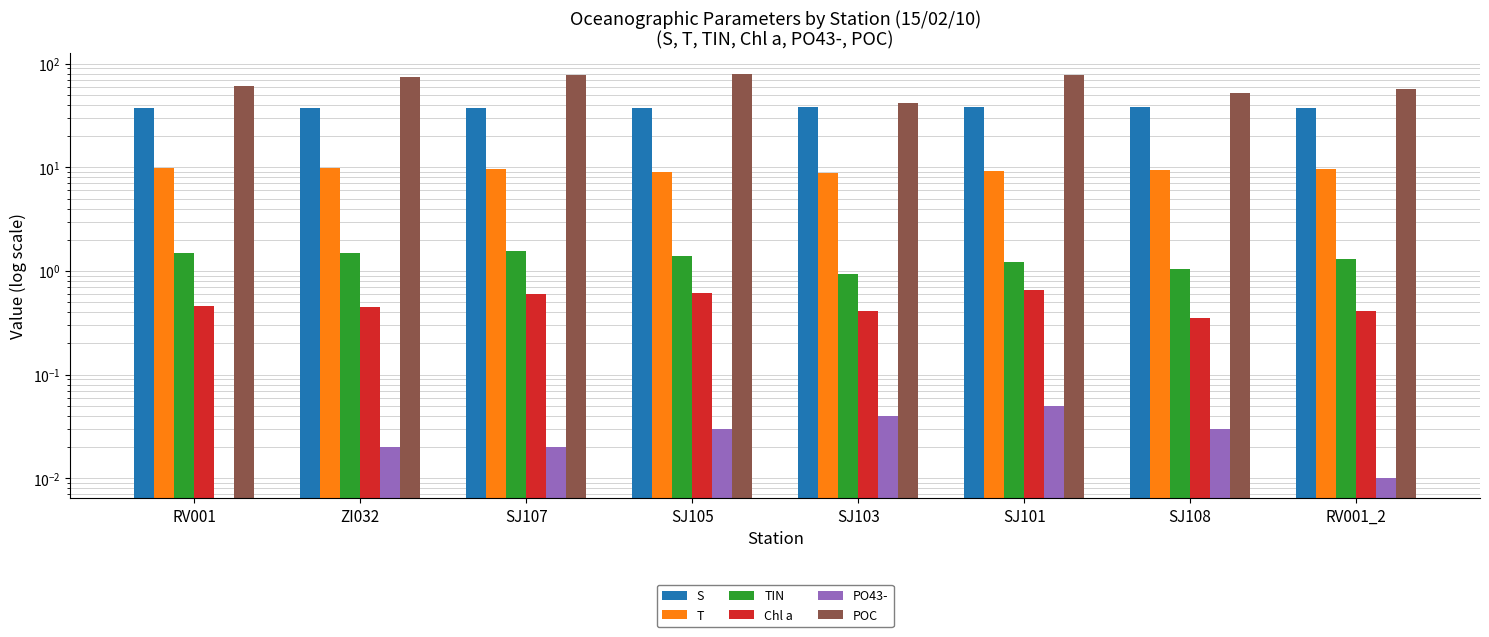

Is it true that T equals 9.6 at RV001_2?

True